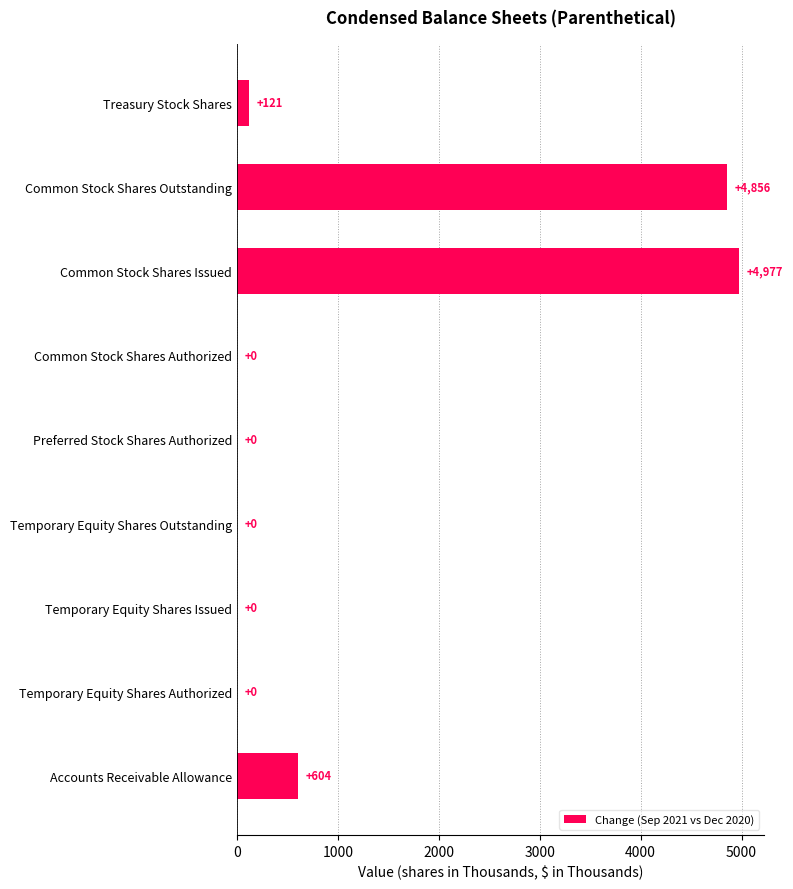

The chart shows a value of 4856 at Common Stock Shares Outstanding. True or false?

True